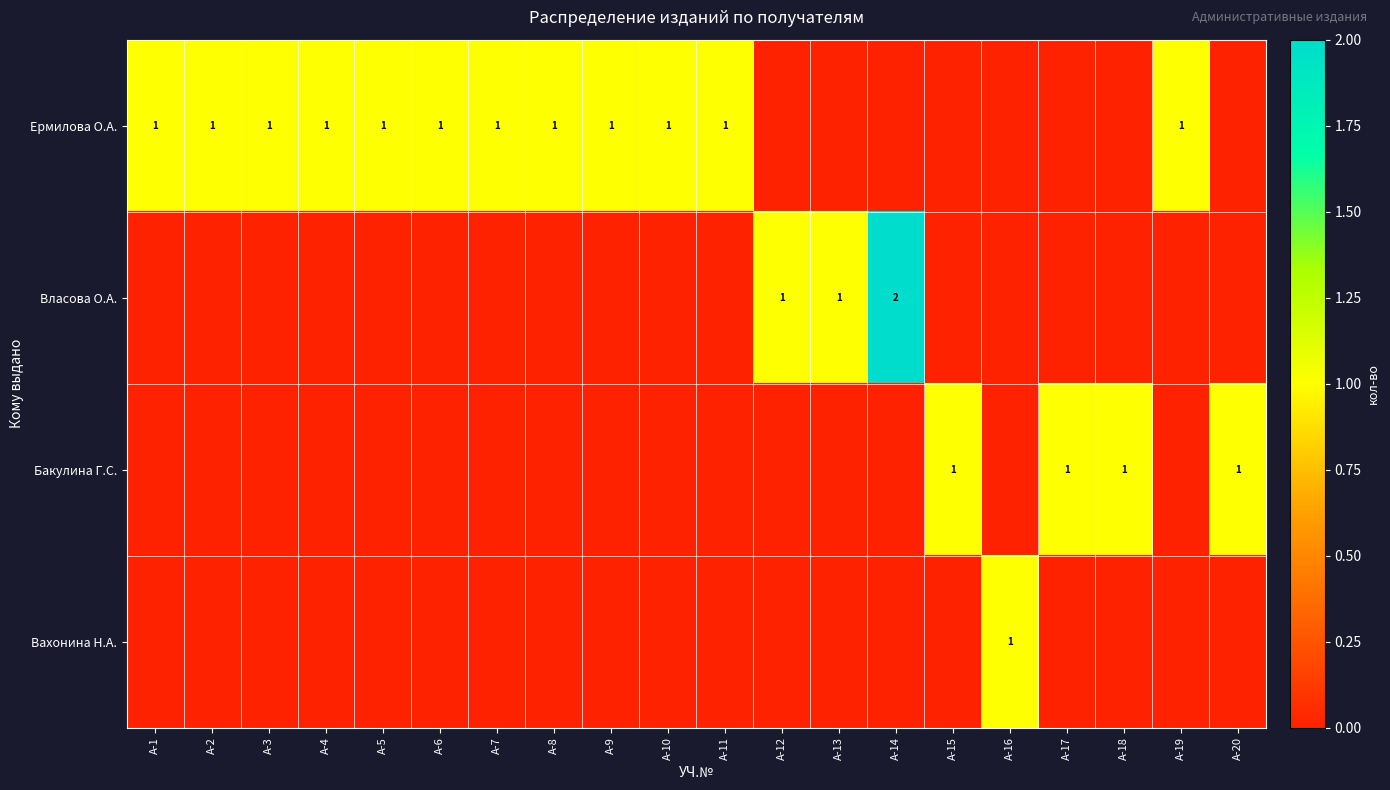

List the series in order of their peak value, highest first.

Власова О.А., Ермилова О.А., Бакулина Г.С., Вахонина Н.А.